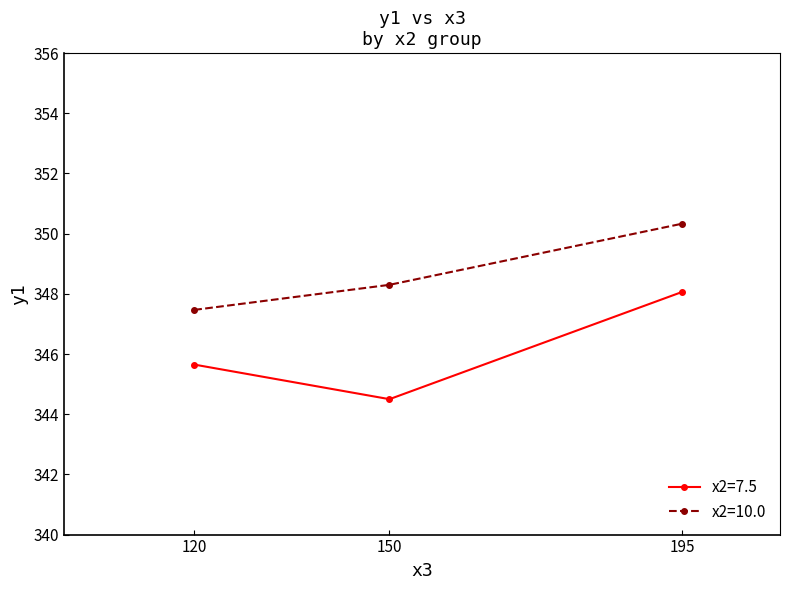

What is the value of the x2=7.5 point at the 1st from the left?

345.7